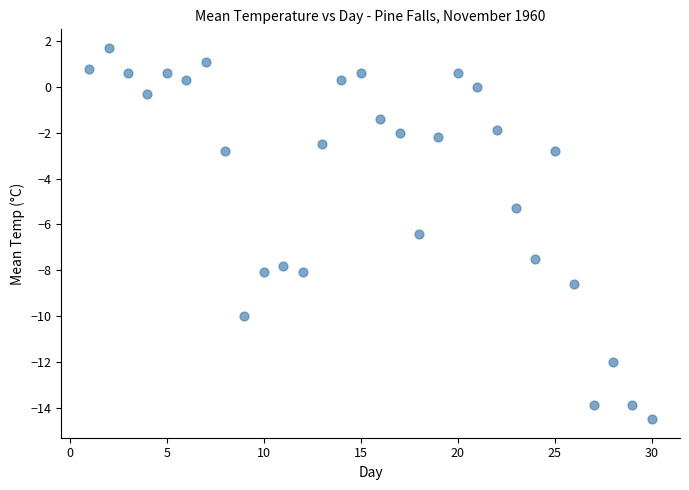

What Y value in the scatter plot is closest to -6?

-6.4